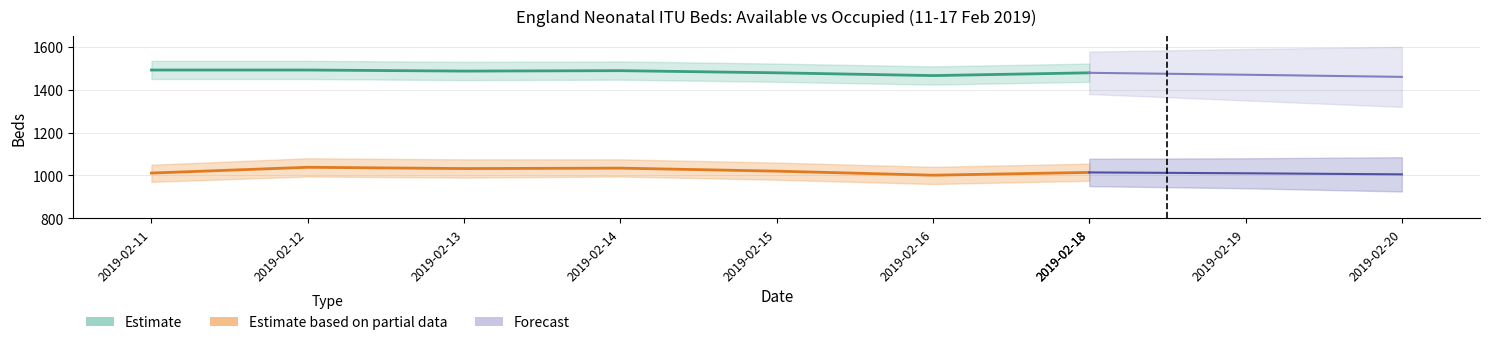

At which label does Neo Int Care Open (Estimate) first exceed 1487?

2019-02-11